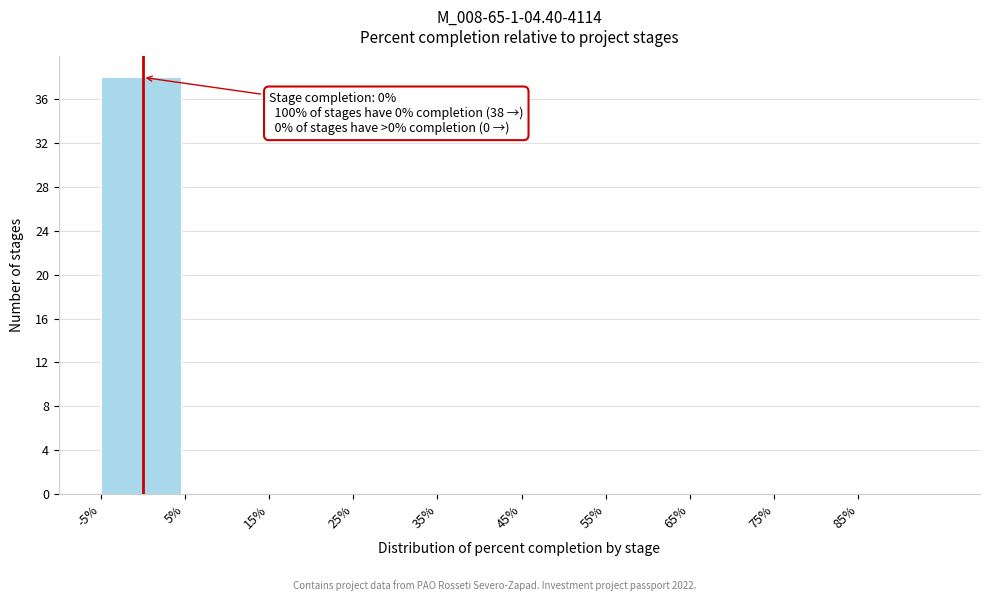

Over which range of the x-axis is the bar tallest?

-5 to 5